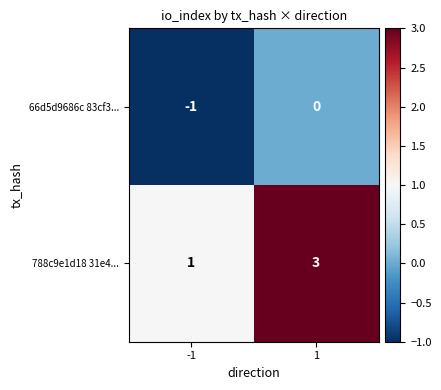

What value does the 788c9e1d18 31e4... series have at 1?

3